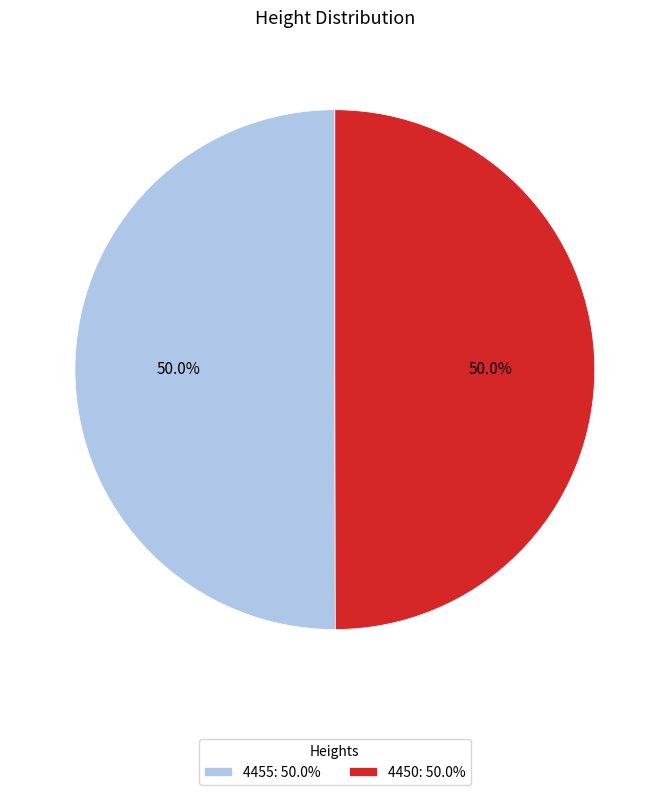

Do 4455 and 4450 together represent more than half of the pie?

Yes